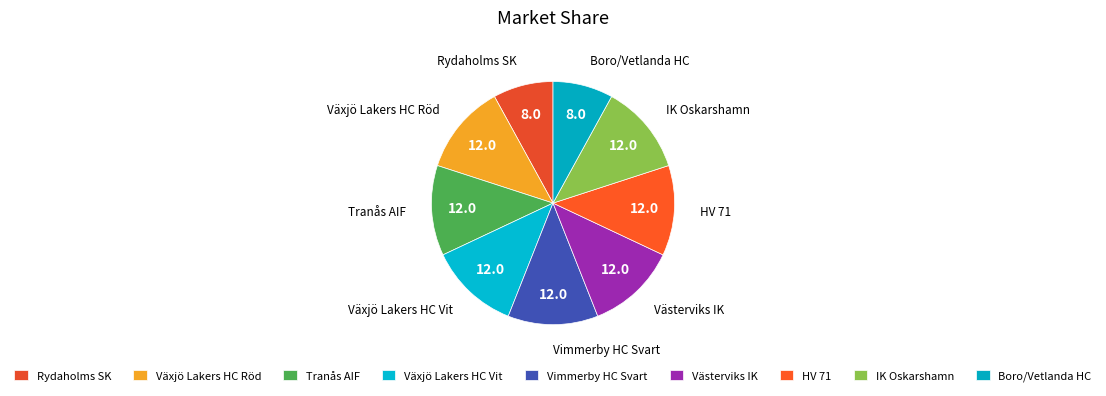

Combined, do HV 71 and Växjö Lakers HC Röd account for over 50%?

No